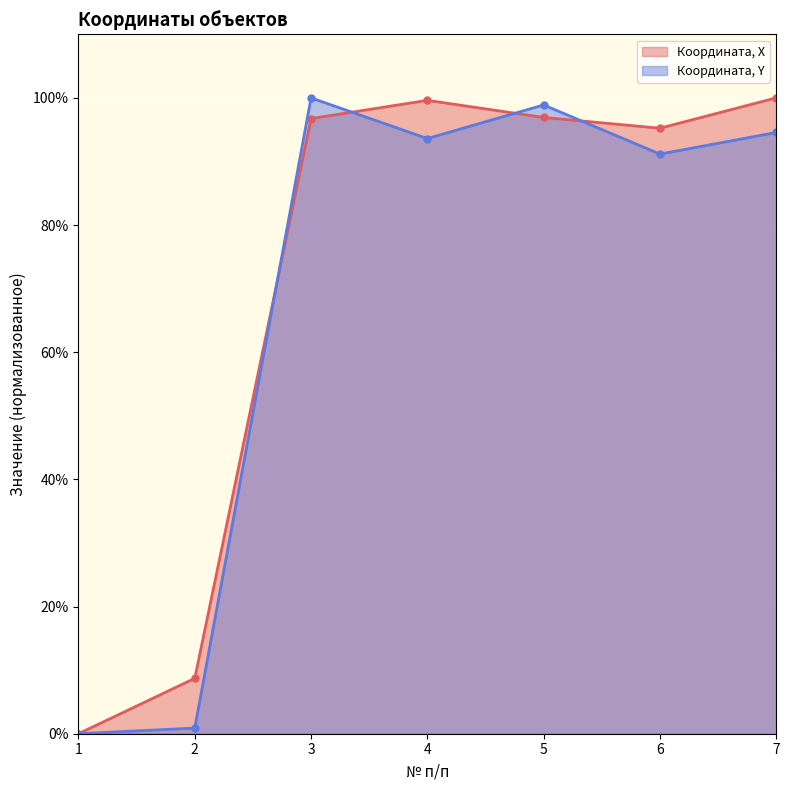

What is the sum of all Координата, X values?

497.2